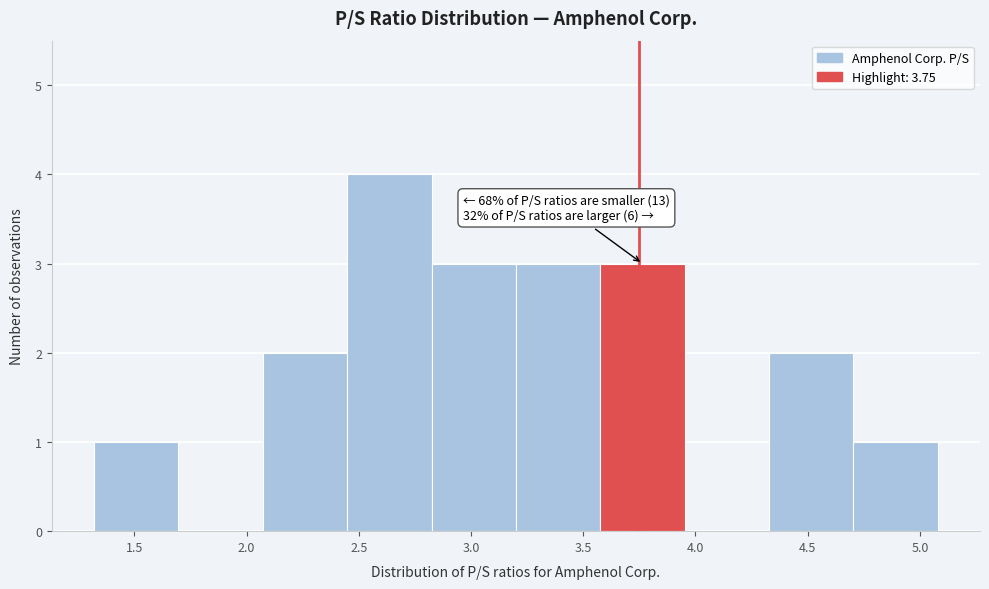

Over which range of the x-axis is the bar tallest?

2.45 to 2.80